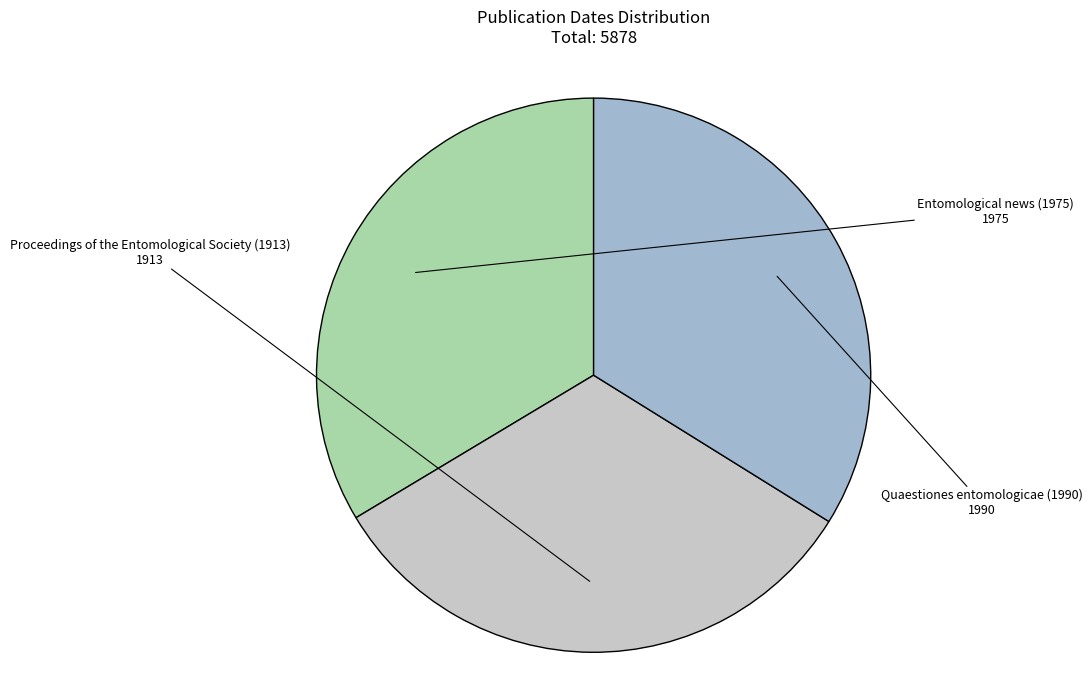

Which slice is the smallest?

Proceedings of the Entomological Society (1913)